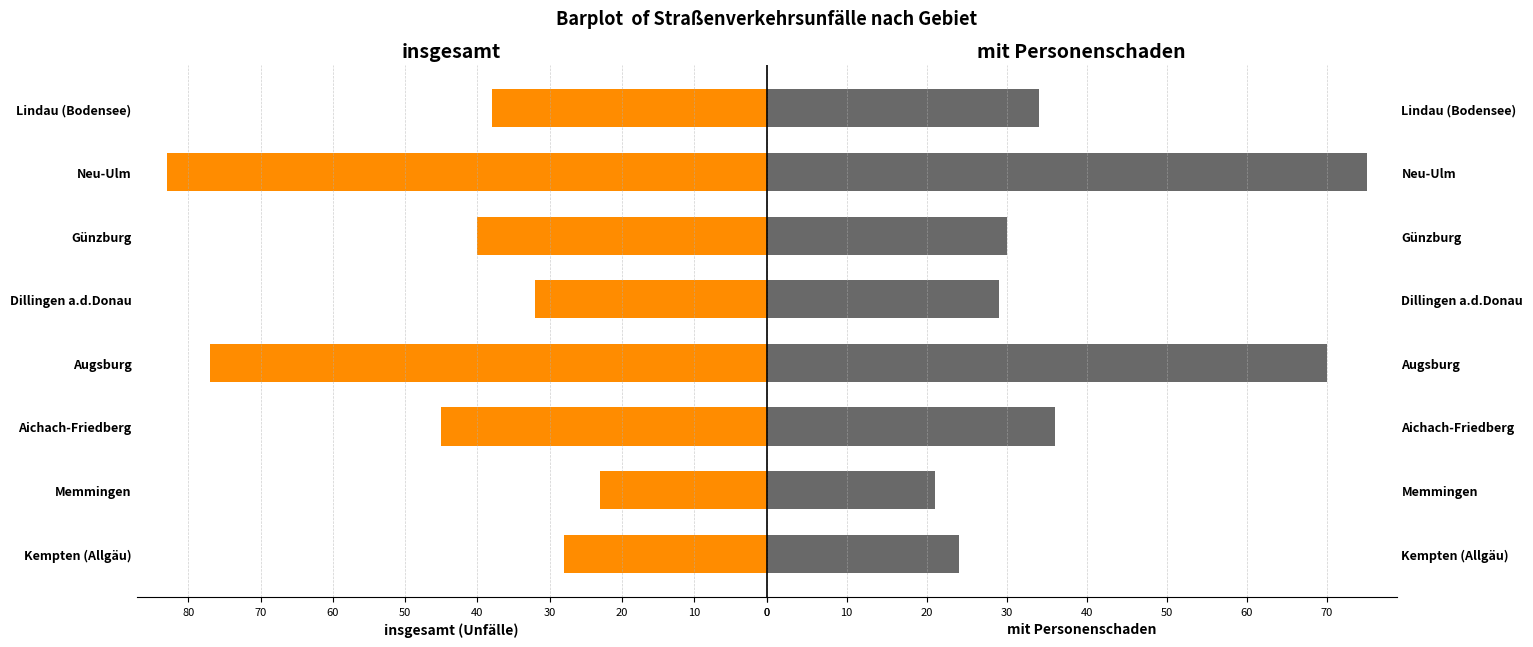

Which series has the widest spread of values?

insgesamt (Unfälle)